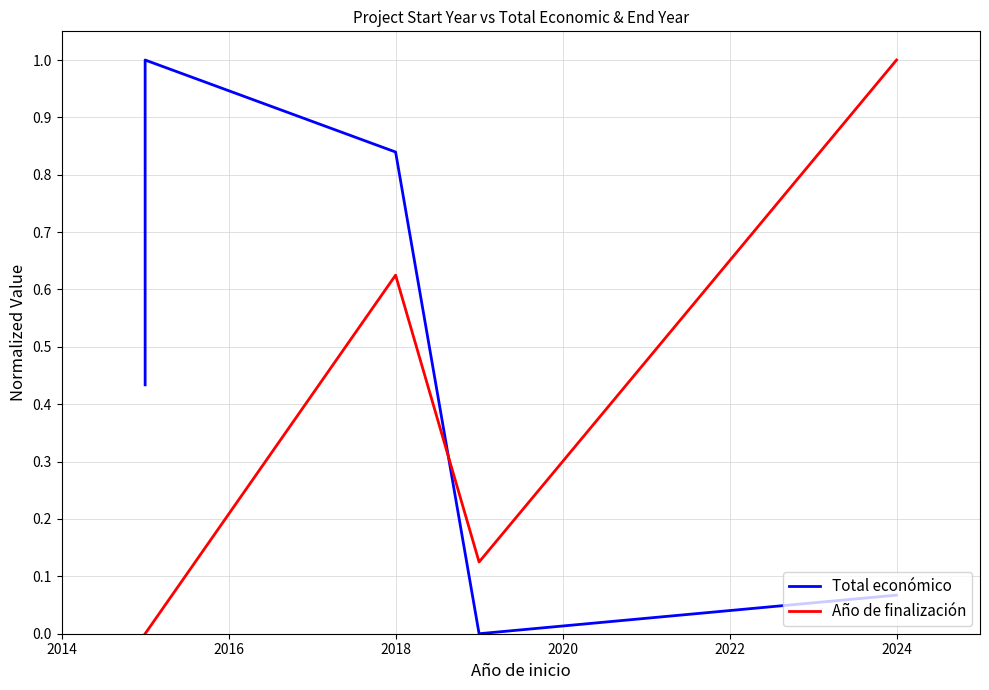

What is the difference between the maximum and minimum values in the Año de finalización series?

1.0